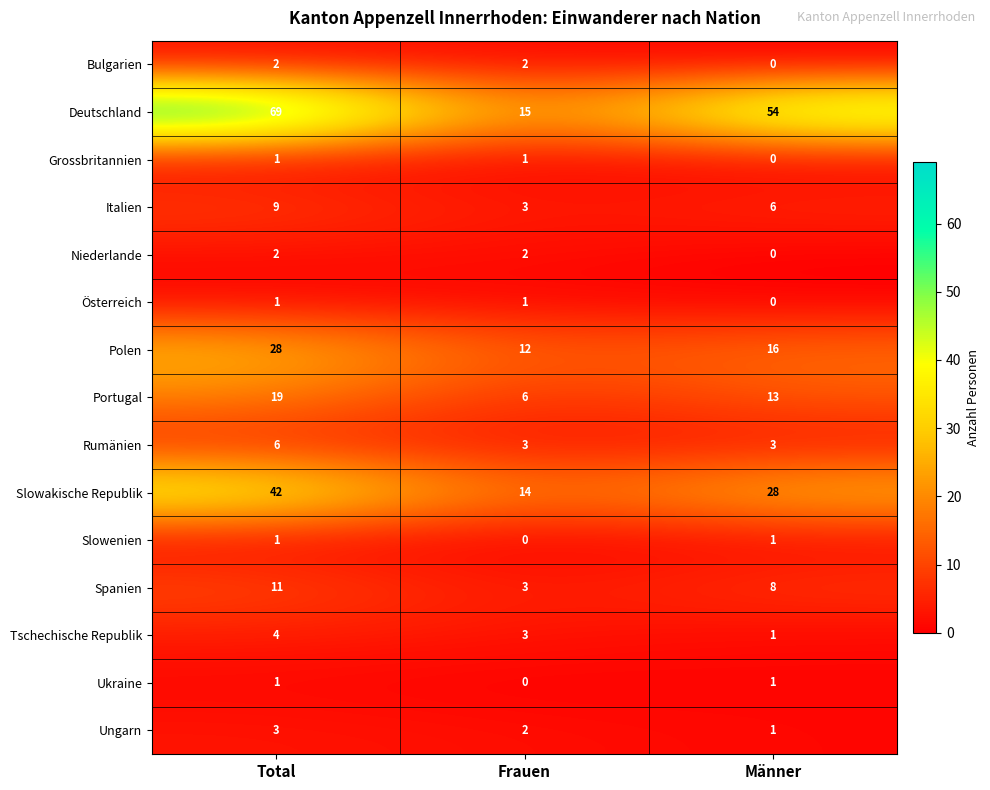

Between Total and Frauen, which series saw the biggest shift?

Deutschland